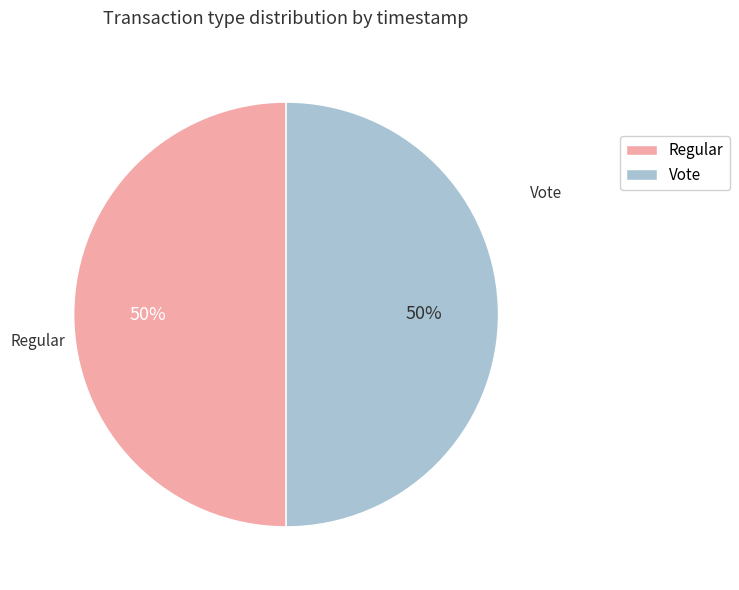

Is it true that Regular is 50% of the pie?

True